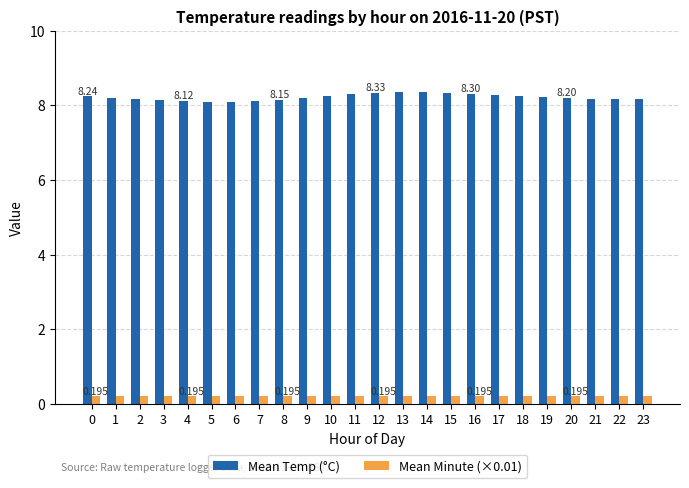

Which series has the widest spread of values?

Mean Temp (°C)